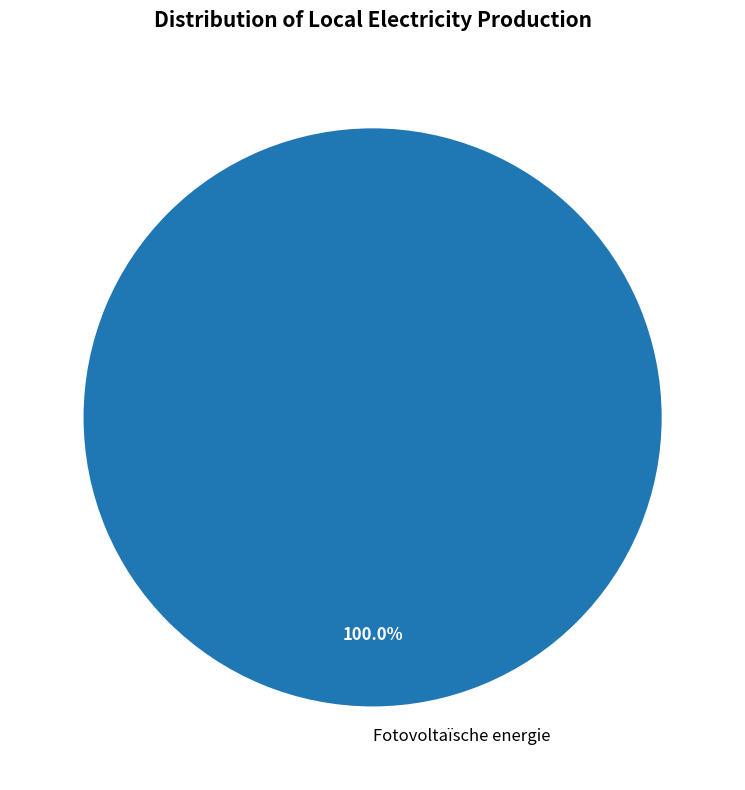

How many slices are in this pie chart?

1